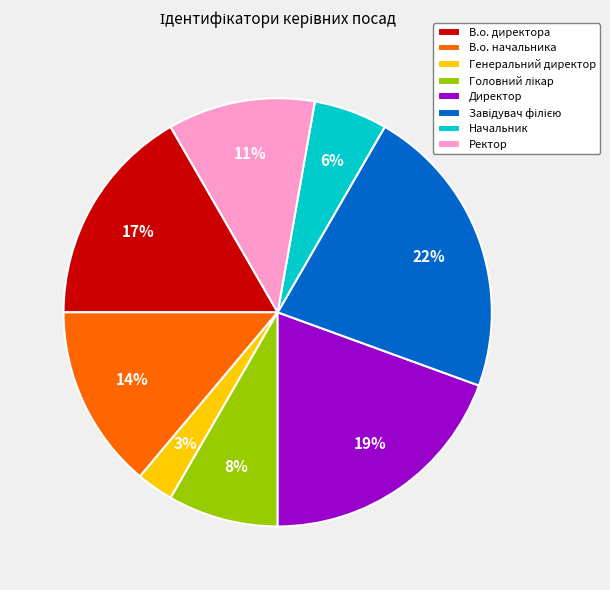

To the nearest percent, what is the difference between the В.о. директора and Ректор slice percentages?

6%